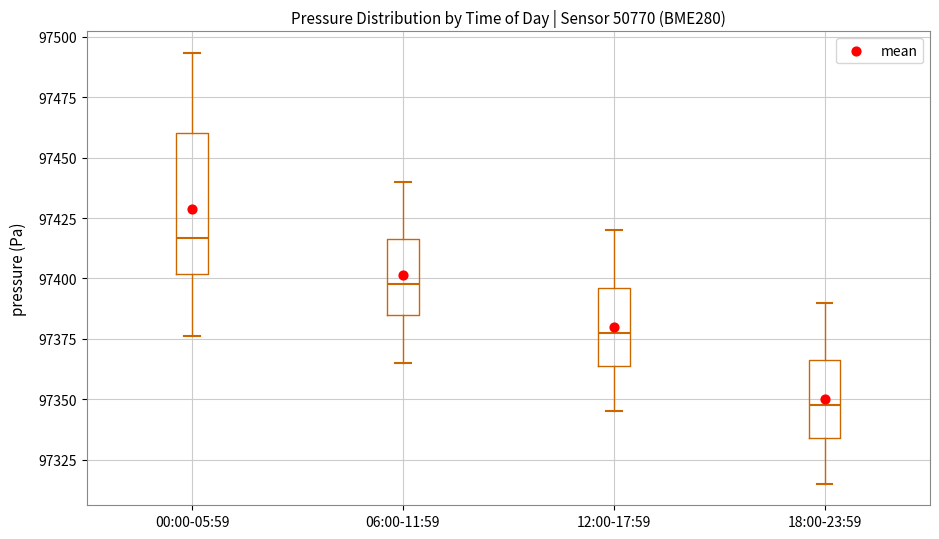

Reading left to right, read every box against the y-axis: the position of its median line, the range the box covers, and the ends of its whiskers. The values are not printed on the chart, so give them approximately, as read against the axis.

00:00-05:59: median 97415, box 97400 to 97460, whiskers 97375 to 97495
06:00-11:59: median 97400, box 97385 to 97415, whiskers 97365 to 97440
12:00-17:59: median 97380, box 97365 to 97395, whiskers 97345 to 97420
18:00-23:59: median 97350, box 97335 to 97365, whiskers 97315 to 97390